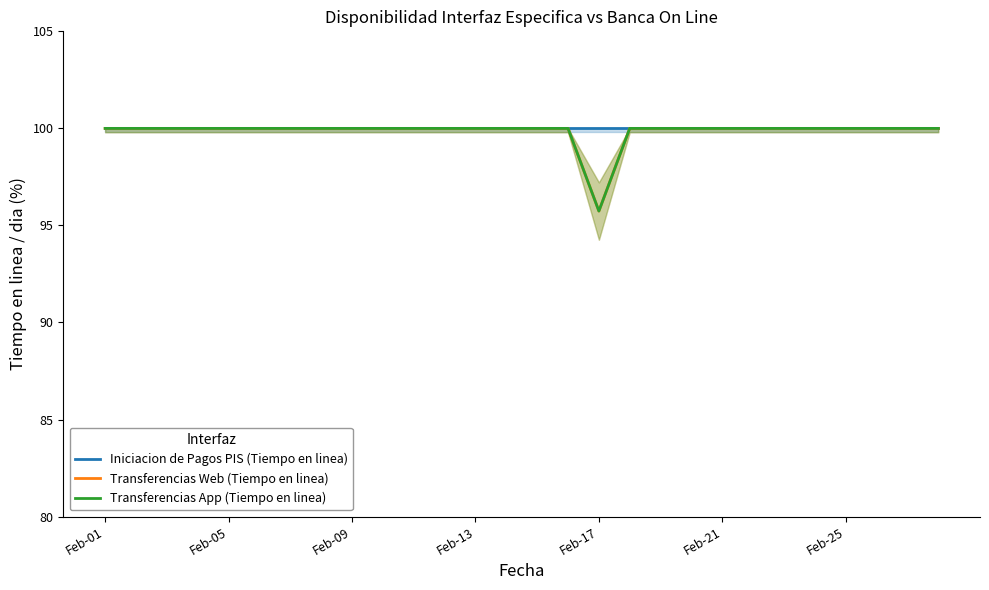

True or false: Iniciacion de Pagos PIS (Tiempo en linea) and Transferencias Web (Tiempo en linea) cross at least once.

False